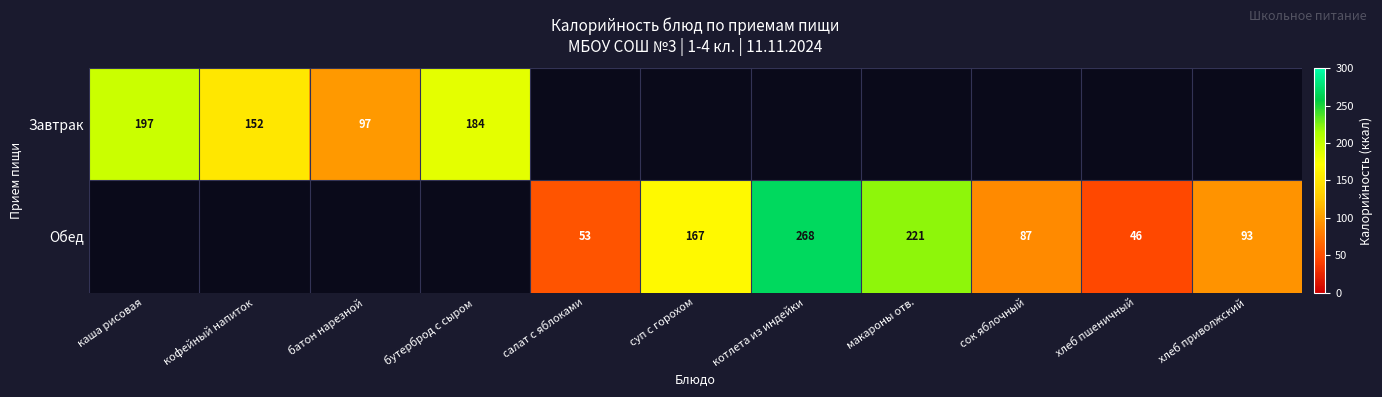

True or false: Завтрак has a value of 197 at каша рисовая.

True